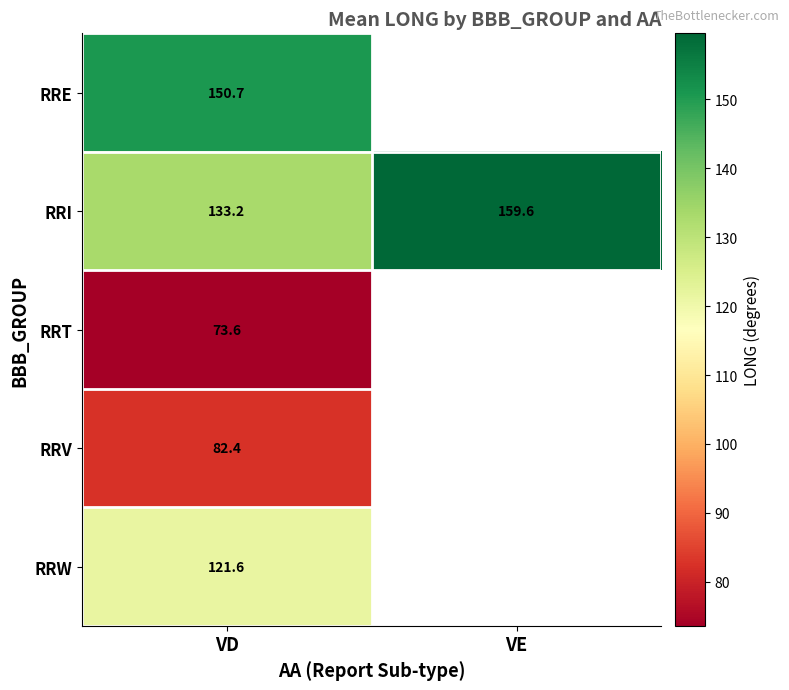

Is the value of RRT at VD greater than the value of RRI at VD?

No